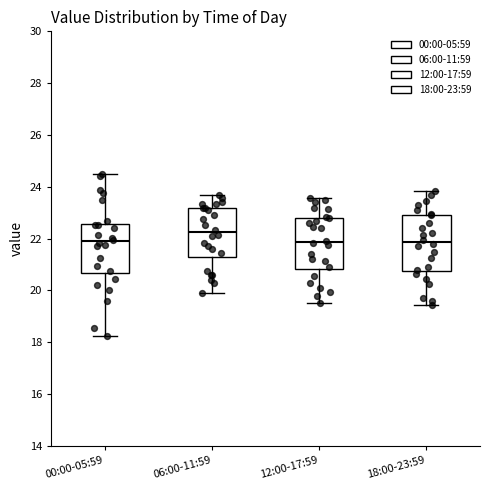

Reading left to right, transcribe this box plot: for each box, give where its median line is, the range the box spans, and where its two whiskers end, as read against the y-axis. The values are not printed on the chart, so give them approximately, as read against the axis.

00:00-05:59: median 22.0, box 20.6 to 22.6, whiskers 18.2 to 24.4
06:00-11:59: median 22.2, box 21.2 to 23.2, whiskers 20.0 to 23.8
12:00-17:59: median 21.8, box 20.8 to 22.8, whiskers 19.6 to 23.6
18:00-23:59: median 21.8, box 20.8 to 23.0, whiskers 19.4 to 23.8